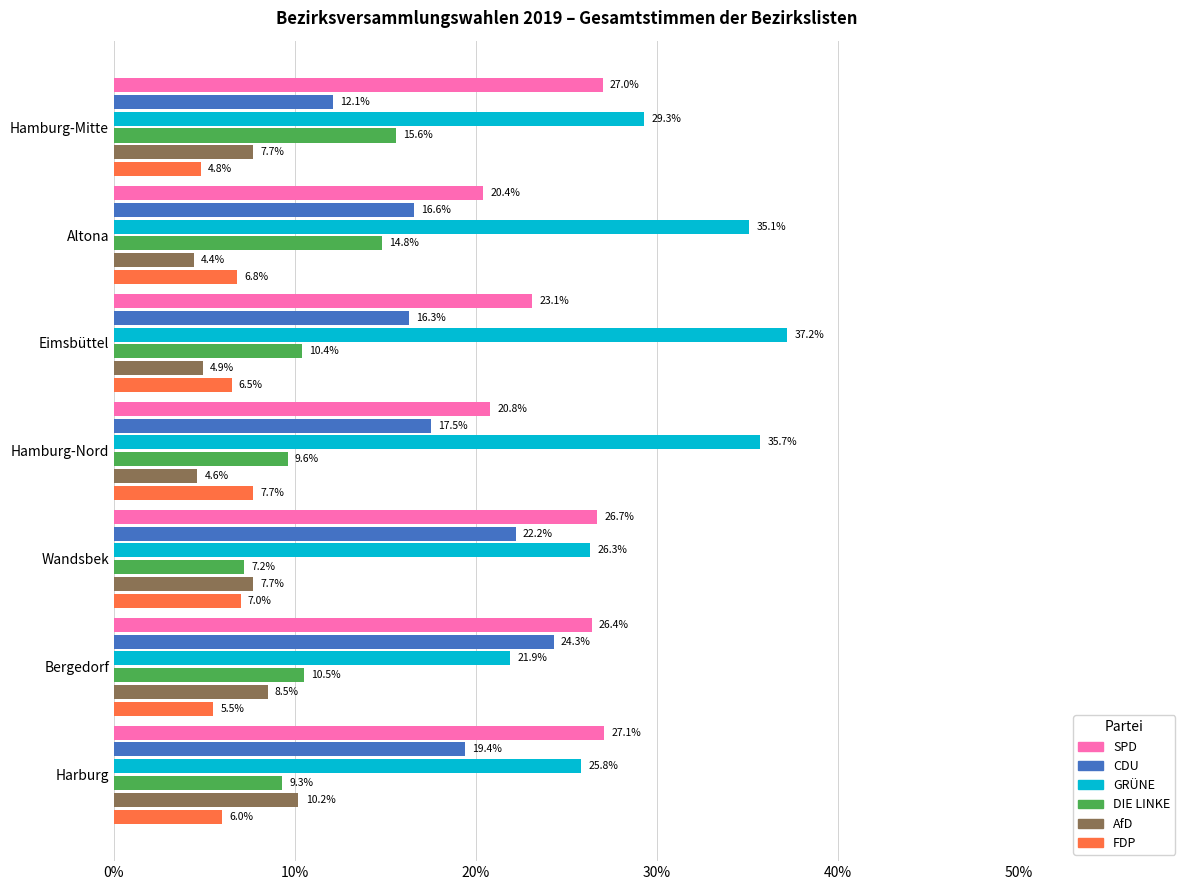

At which category is the sum across all series the highest?

Eimsbüttel